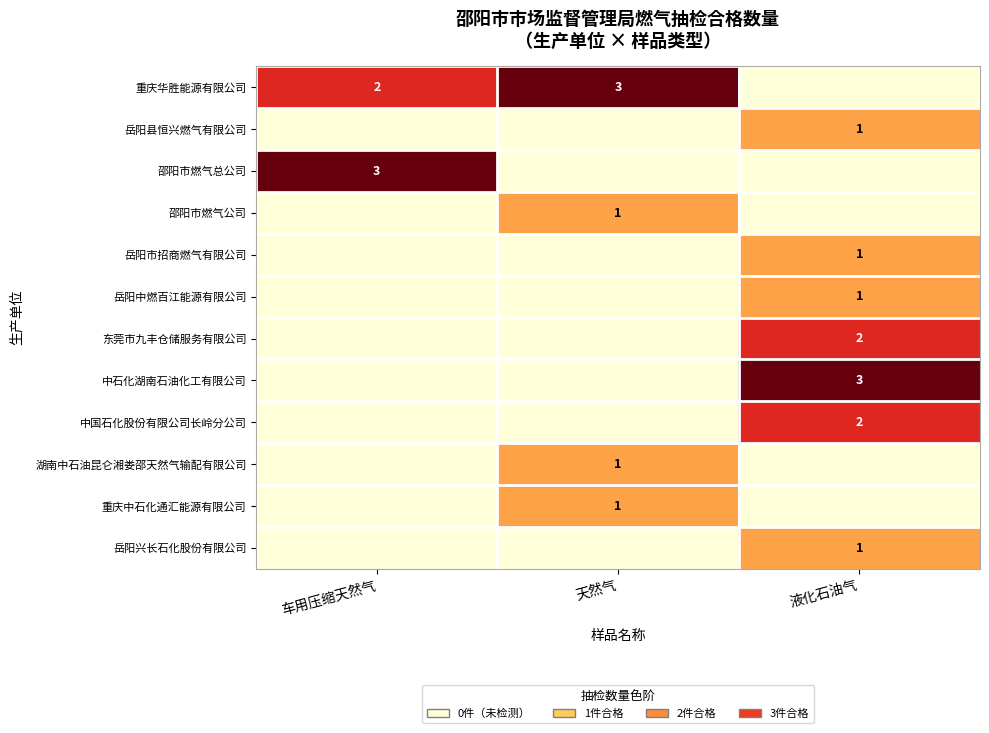

The value of 邵阳市燃气总公司 at 车用压缩天然气 is 3. True or false?

True